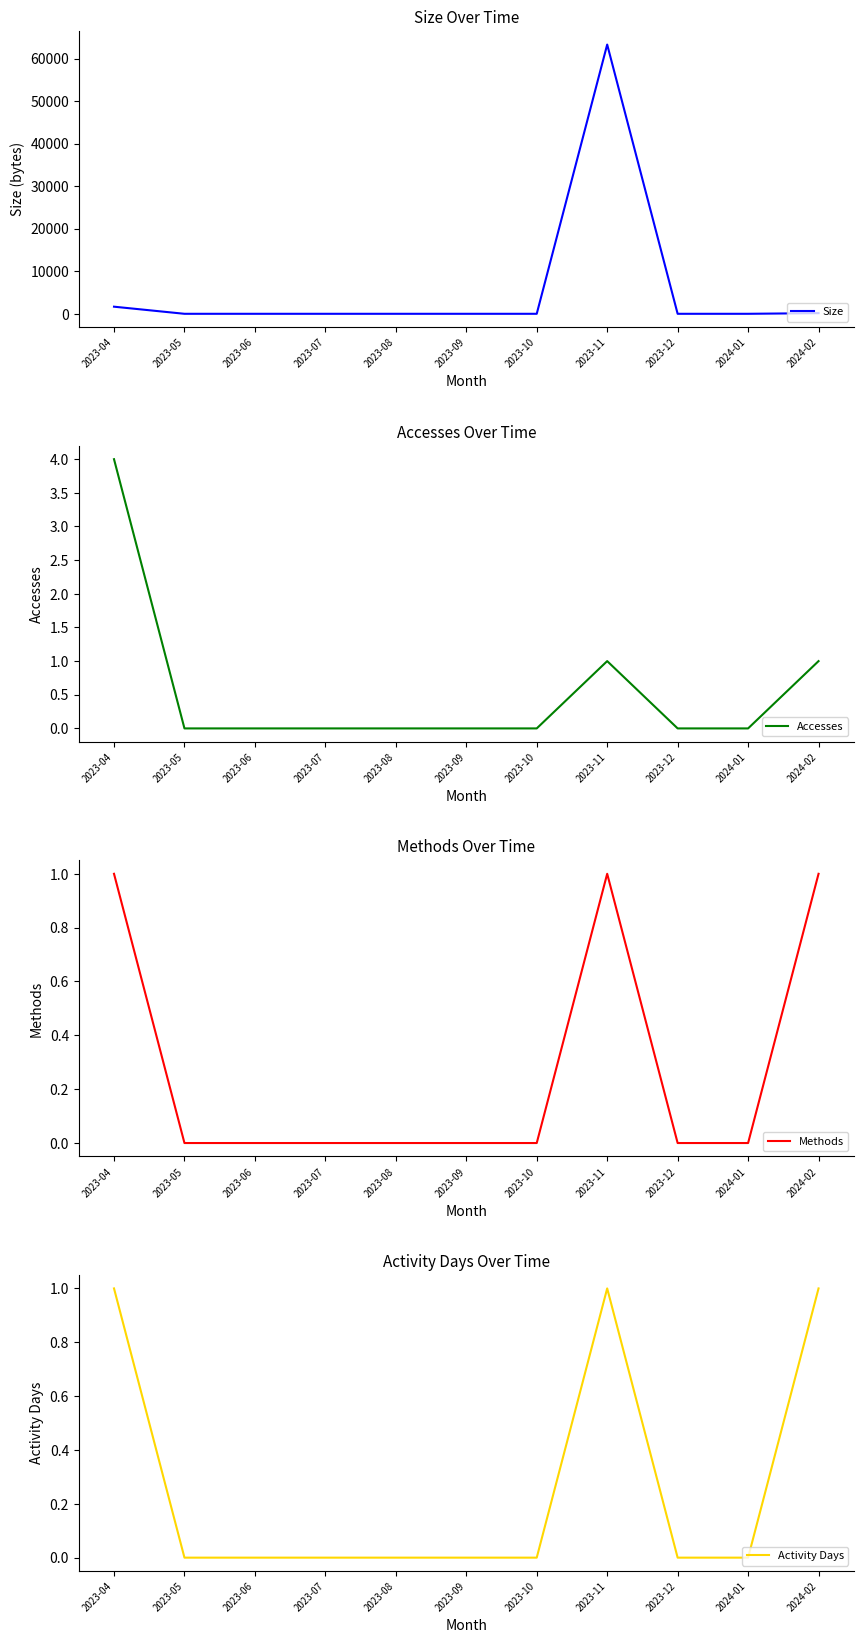

What is the label of the 4th point from the right?

2023-11